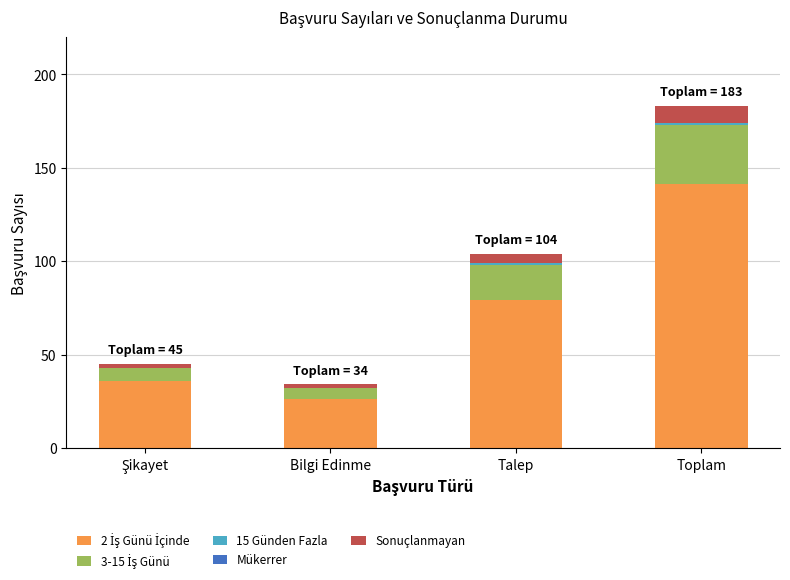

At which category is the sum across all series the highest?

Toplam